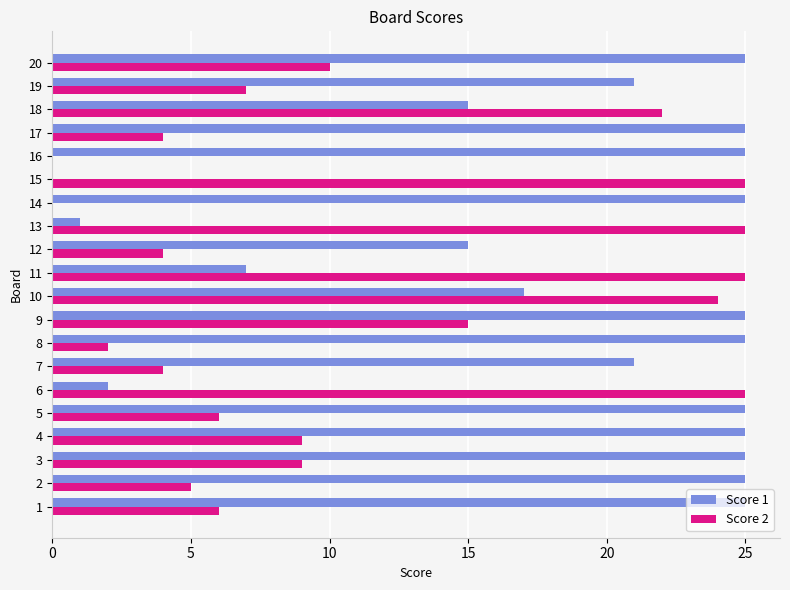

Between 2 and 14, which series saw the biggest shift?

Score 2